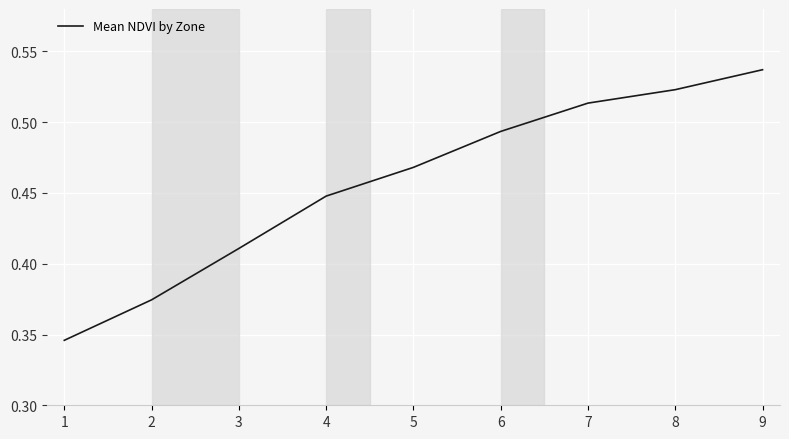

What is the sum of all values?

4.1